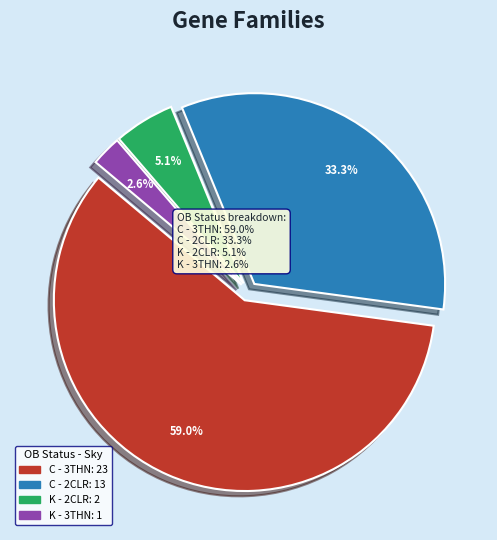

Is there any slice that represents more than half of the pie?

Yes